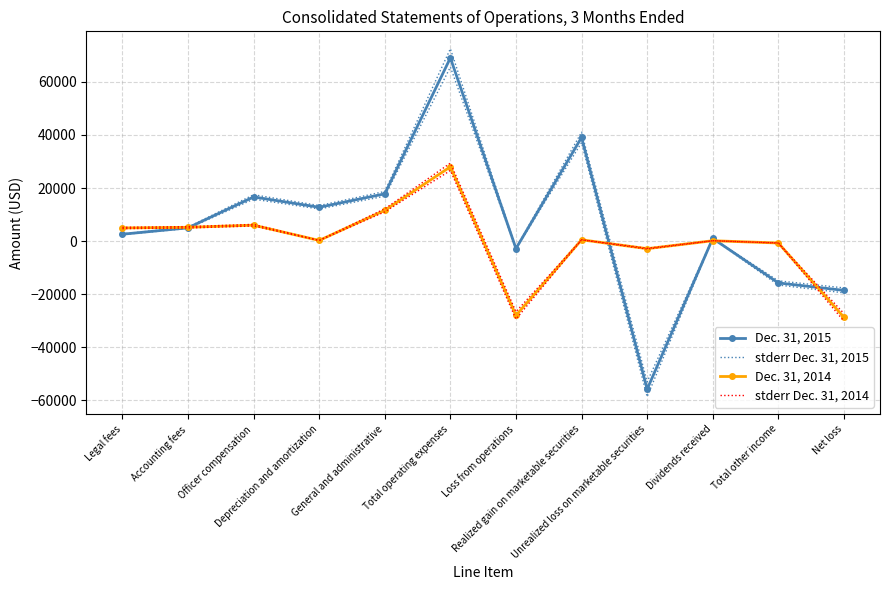

How many data points does each series have?

12